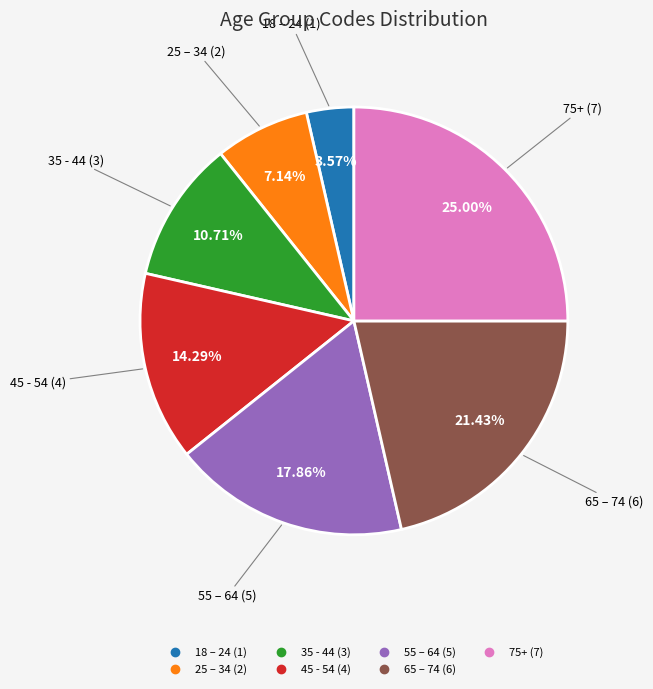

How many segments does this pie chart have?

7